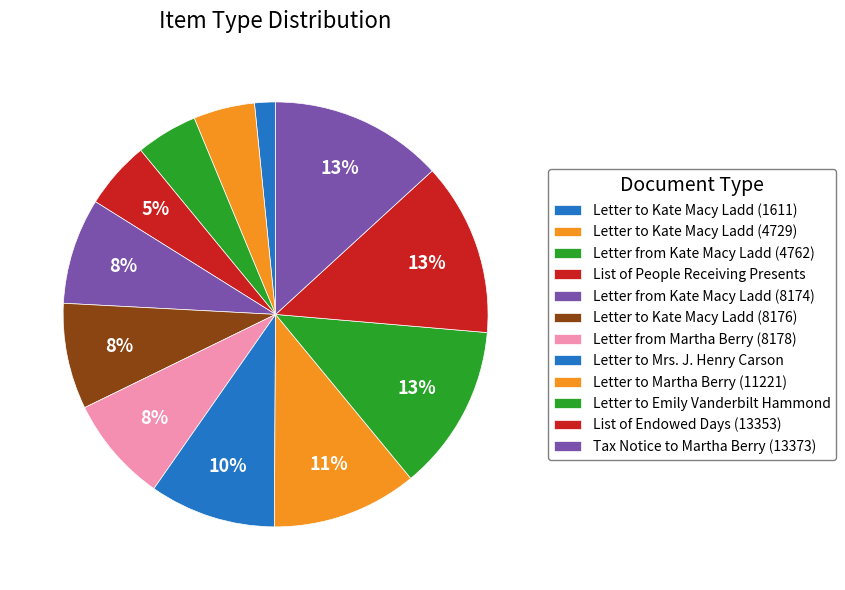

To the nearest percent, what portion does List of Endowed Days (13353) represent?

13%